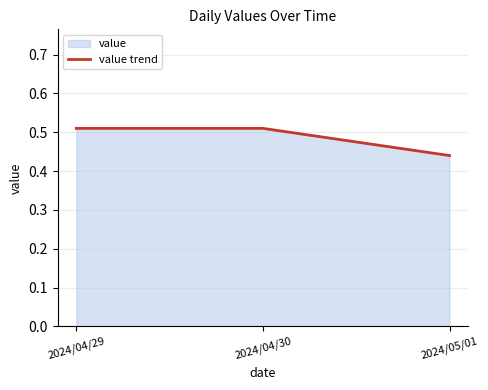

What position from the left is 2024/04/30?

2